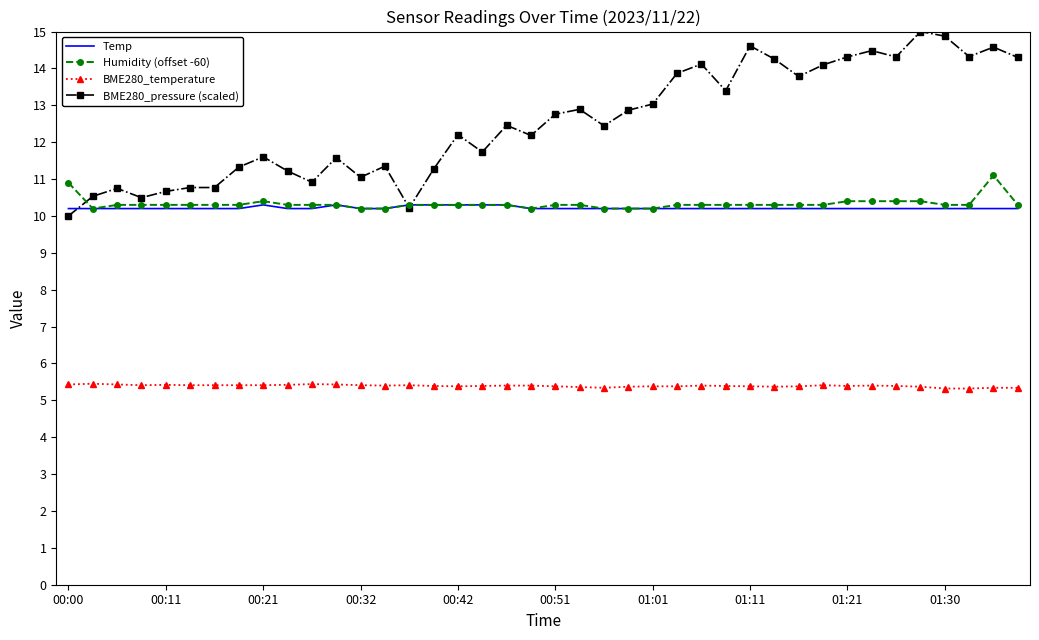

What is the highest value of the Temp series?

10.3